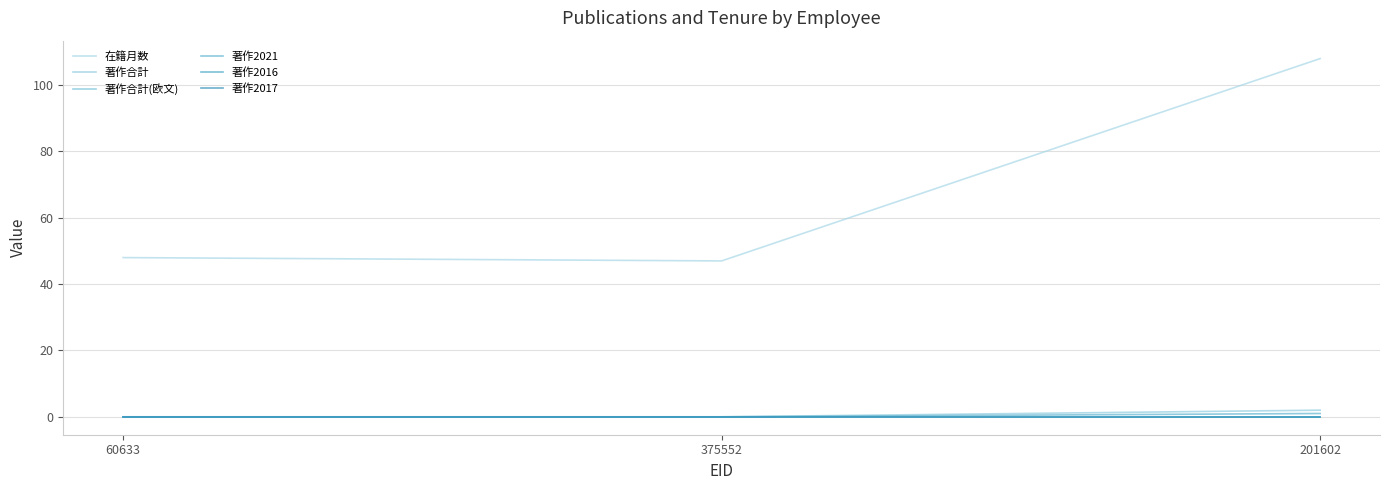

What is the sum of all 在籍月数 values?

203